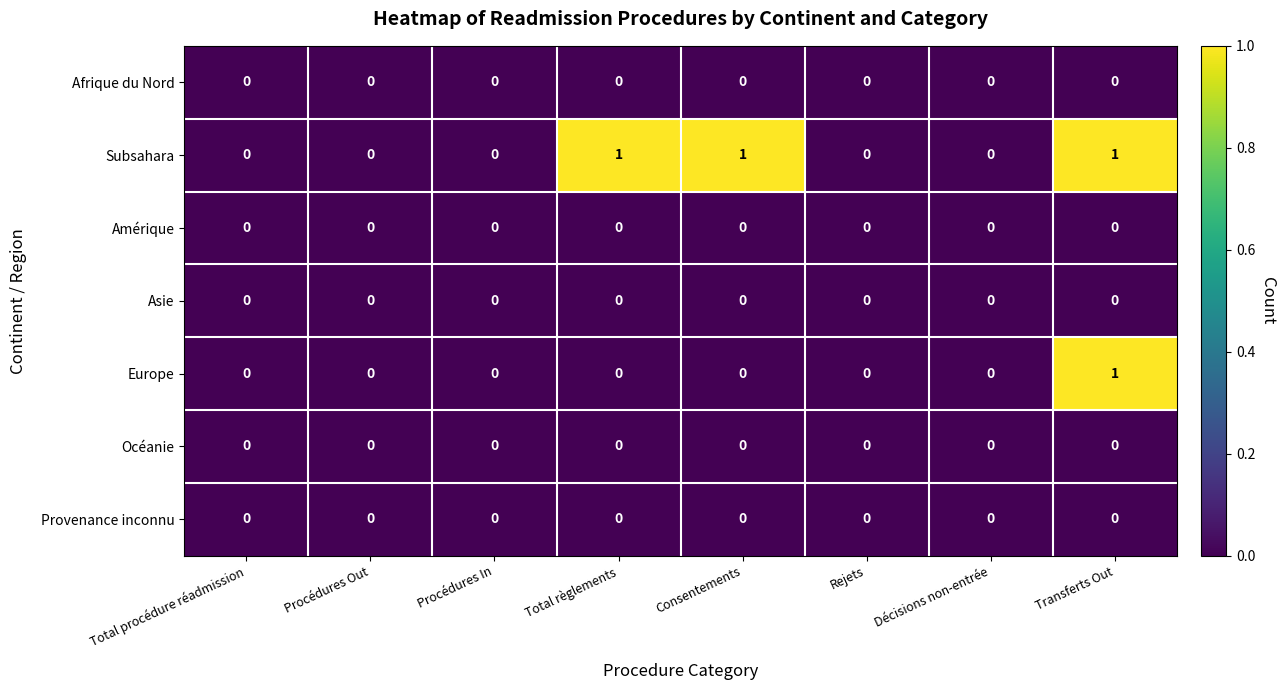

Count the number of data series in this chart.

7